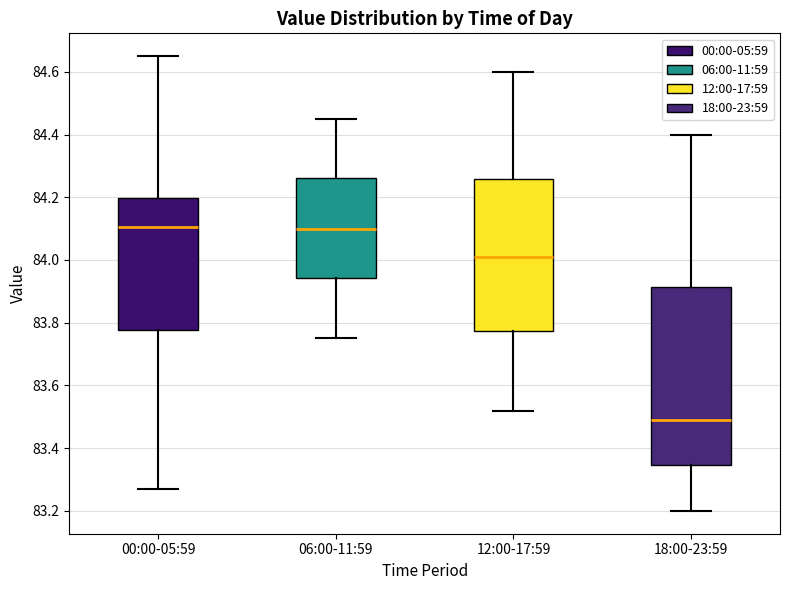

Where does the median line of the box for 06:00-11:59 sit on the y-axis? The values are not printed on the chart, so give them approximately, as read against the axis.

84.10